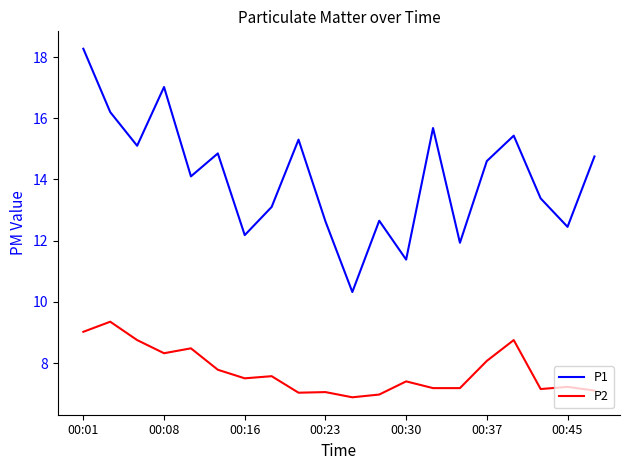

True or false: P2 and P1 intersect in this chart.

False